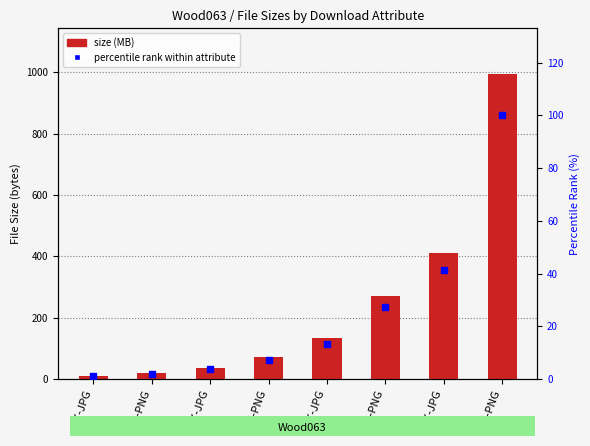

Which series contains the lowest Y value?

percentile rank within attribute